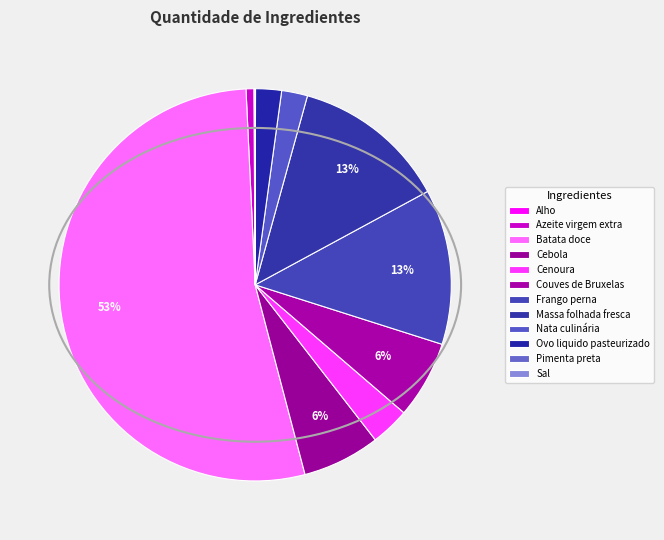

Count the number of slices in the pie.

12